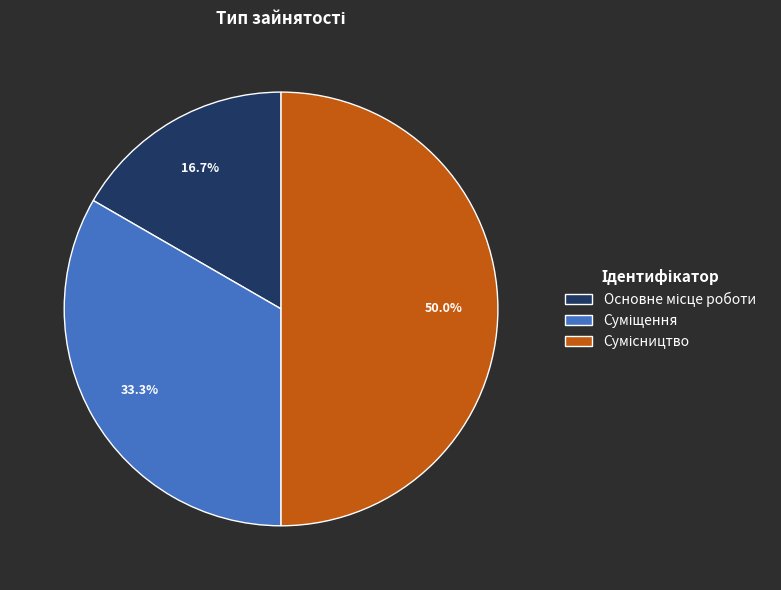

Count the number of slices in the pie.

3